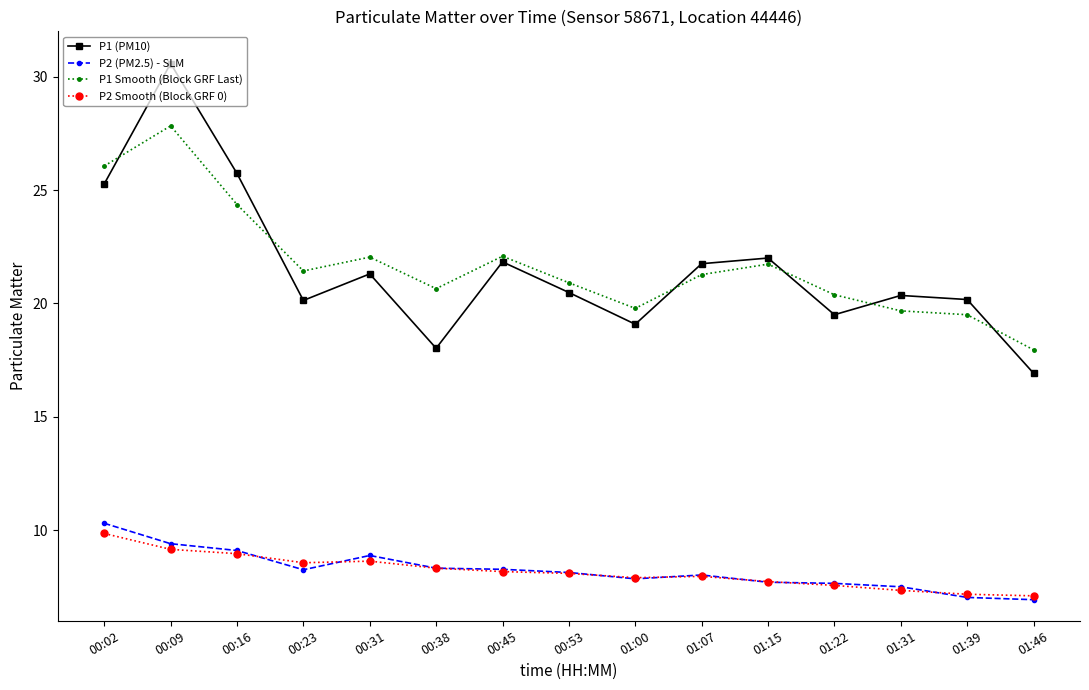

What is the spread (max minus min) of values at 00:02?

16.2